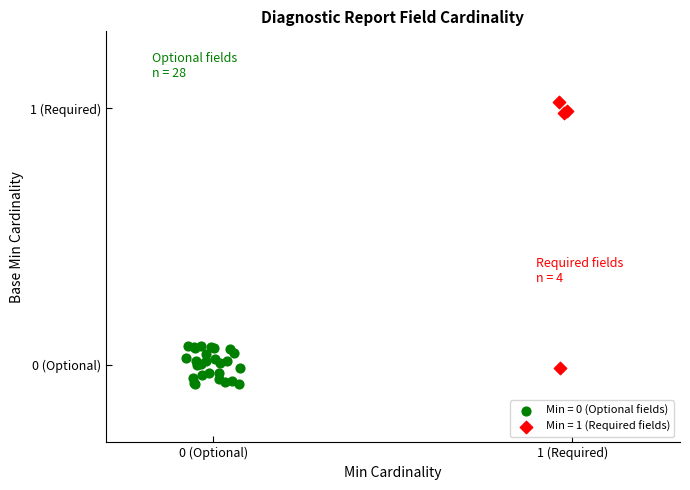

Which series has the largest Y range (max minus min)?

Min = 1 (Required fields)